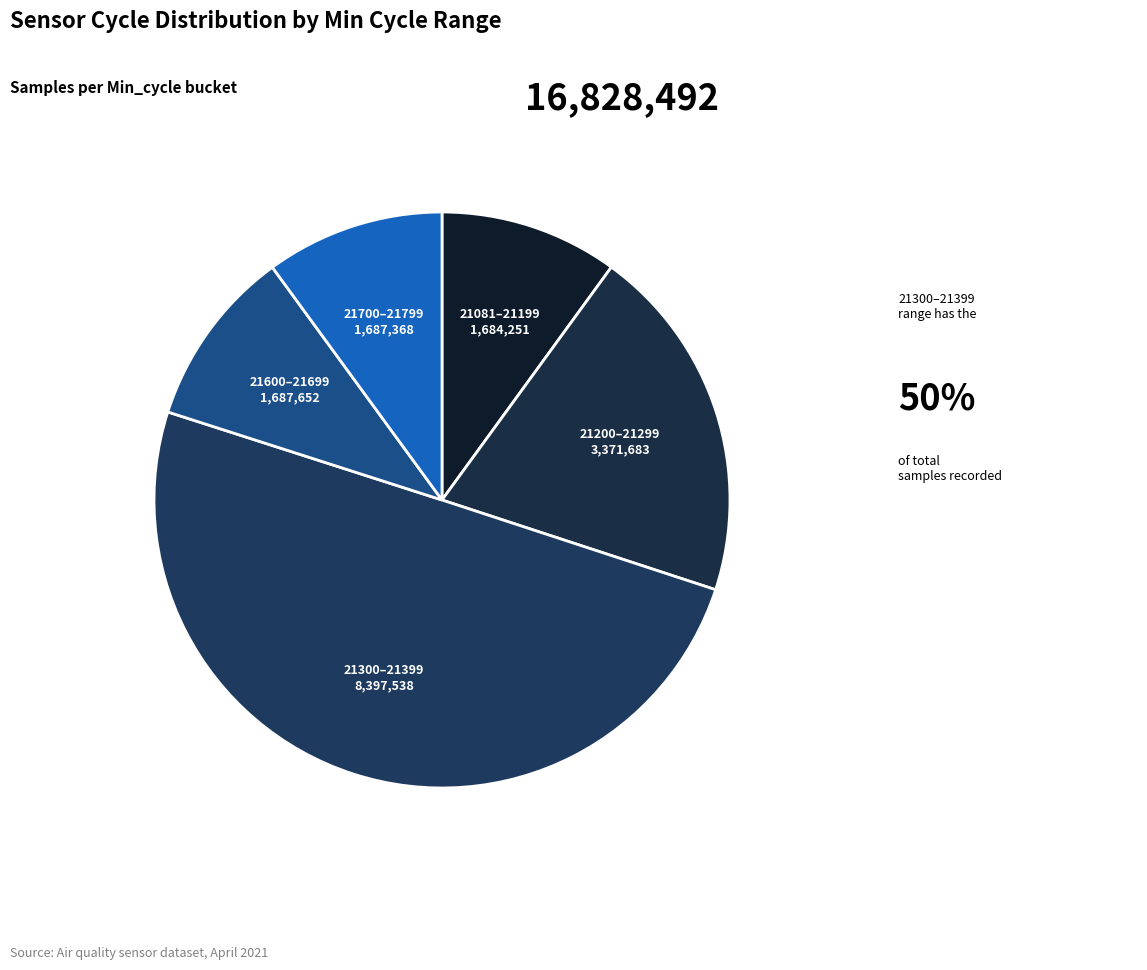

Do 21300–21399 and 21200–21299 together represent more than half of the pie?

Yes